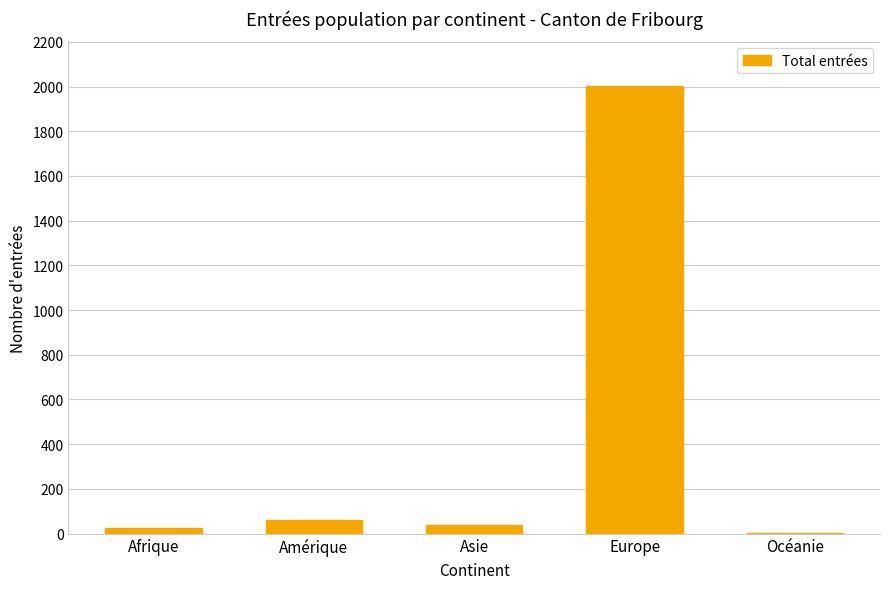

What is the maximum value shown in the chart?

2002